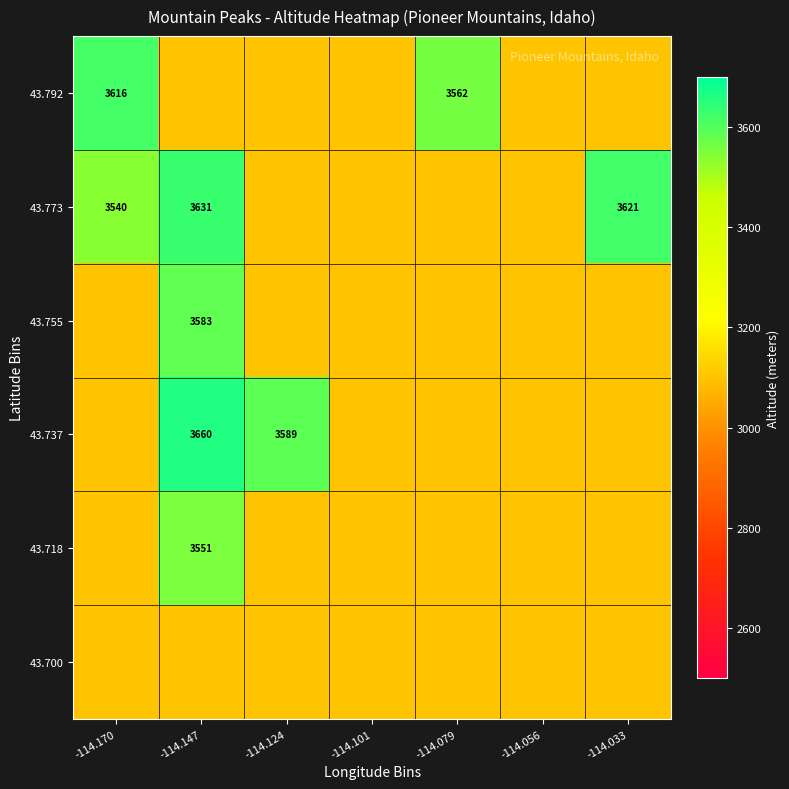

At which category does the chart reach its minimum across all series?

-114.147